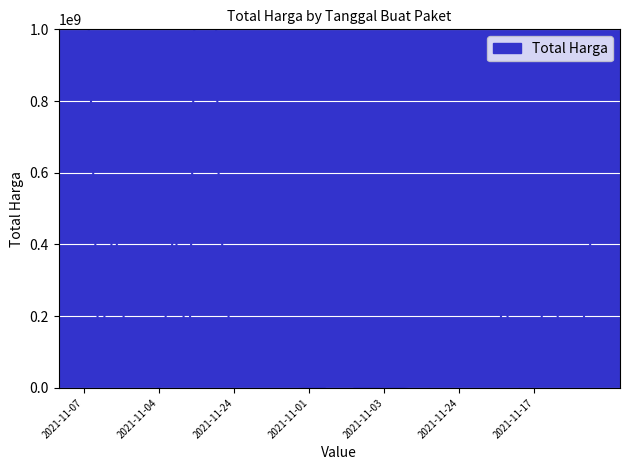

What is the value of the 16th point from the left?

333600